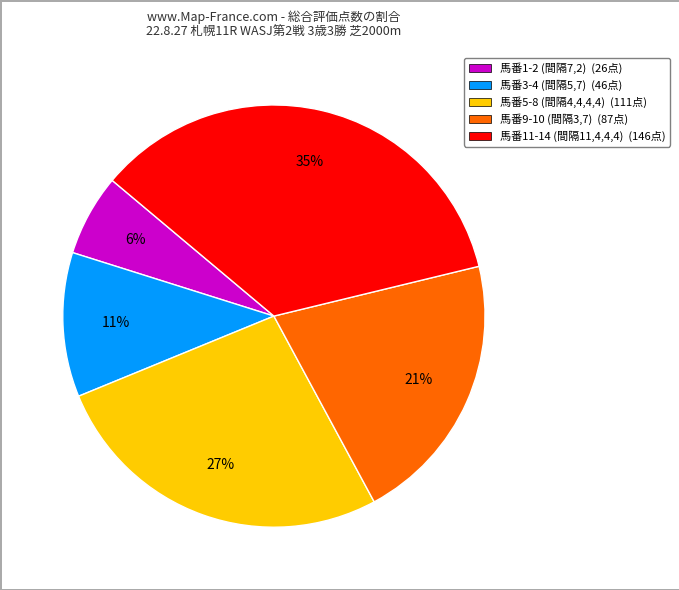

Is there any slice that represents more than half of the pie?

No